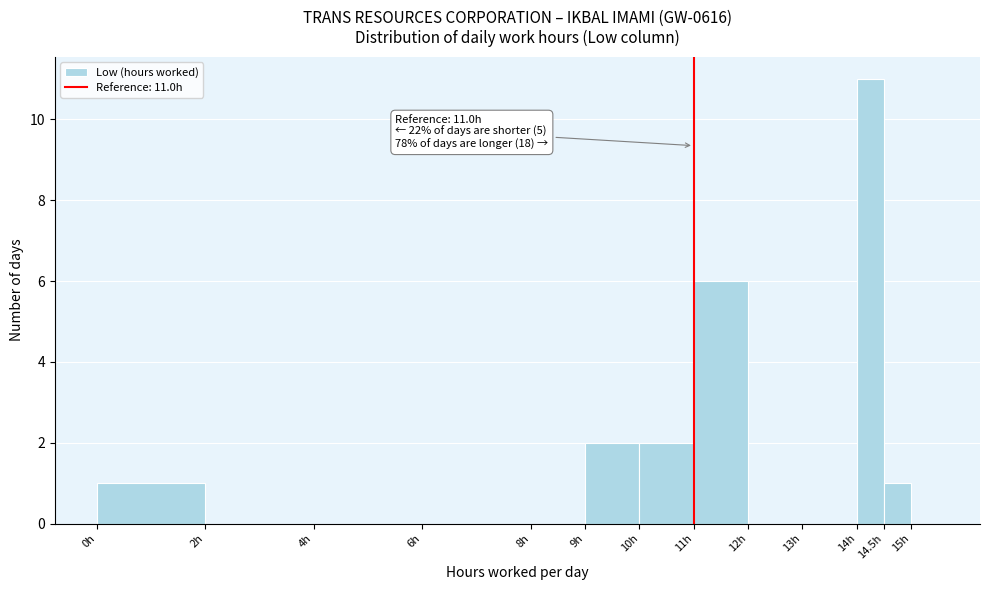

Over which range of the x-axis is the bar tallest?

14.0 to 14.5